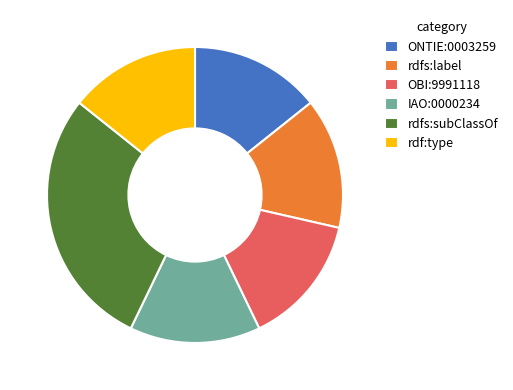

Is rdfs:label the majority of the pie?

No